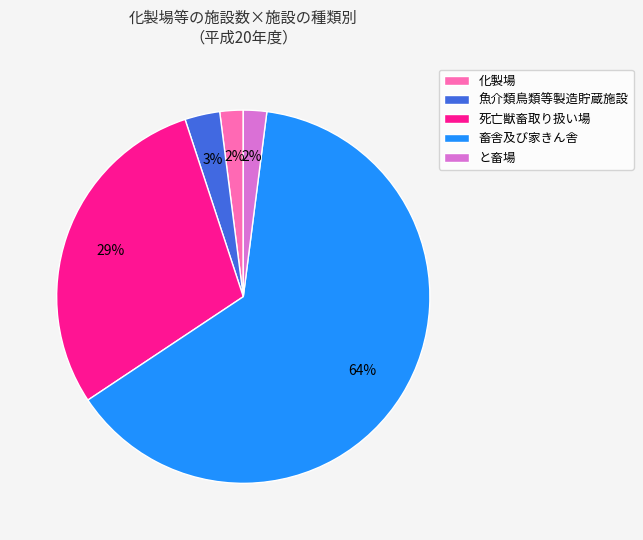

How many slices are in this pie chart?

5